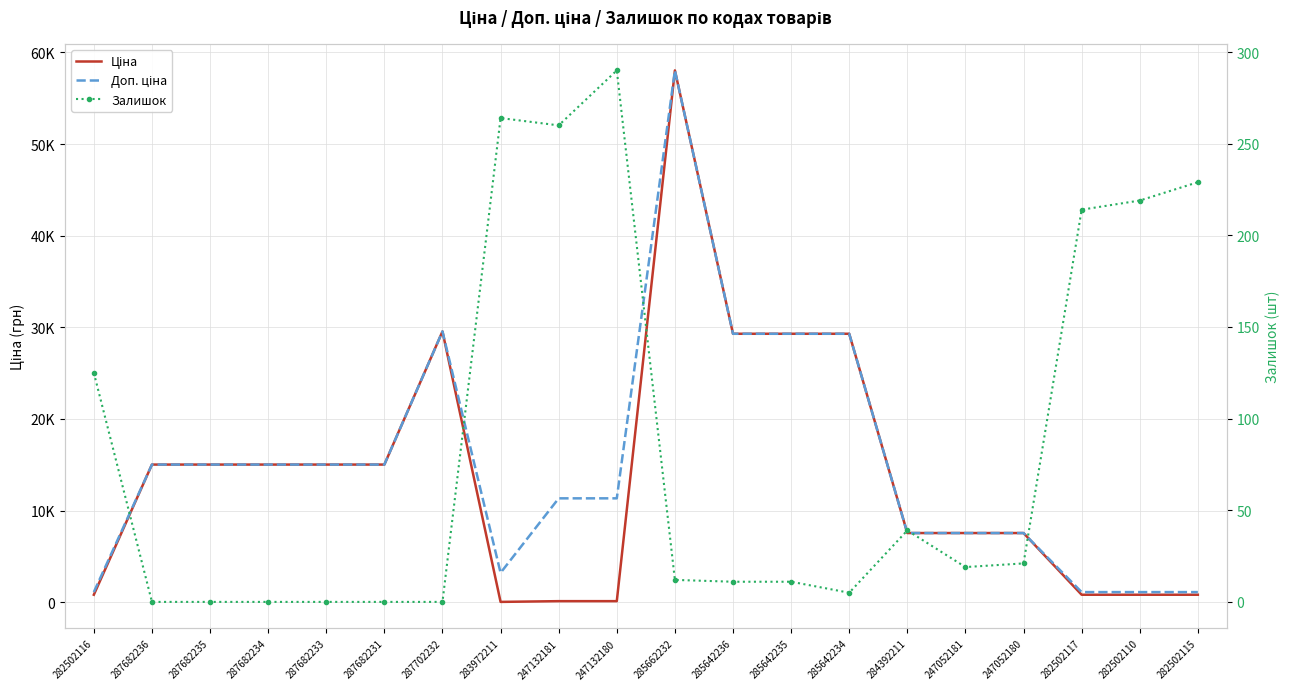

Reading left to right, list all the values displayed in this chart.

Ціна: 813.0	15019.2	15019.2	15019.2	15019.2	15019.2	29548.9	32.0	113.3	113.3	58037.0	29294.9	29294.9	29294.9	7545.9	7545.9	7545.9	813.0	813.0	813.0
Доп. ціна: 1101.8	15019.2	15019.2	15019.2	15019.2	15019.2	29548.9	3205.0	11334.0	11334.0	58037.0	29294.9	29294.9	29294.9	7545.9	7545.9	7545.9	1101.8	1101.8	1101.8
Залишок: 125.0	0.0	0.0	0.0	0.0	0.0	0.0	264.0	260.0	290.0	12.0	11.0	11.0	5.0	39.0	19.0	21.0	214.0	219.0	229.0